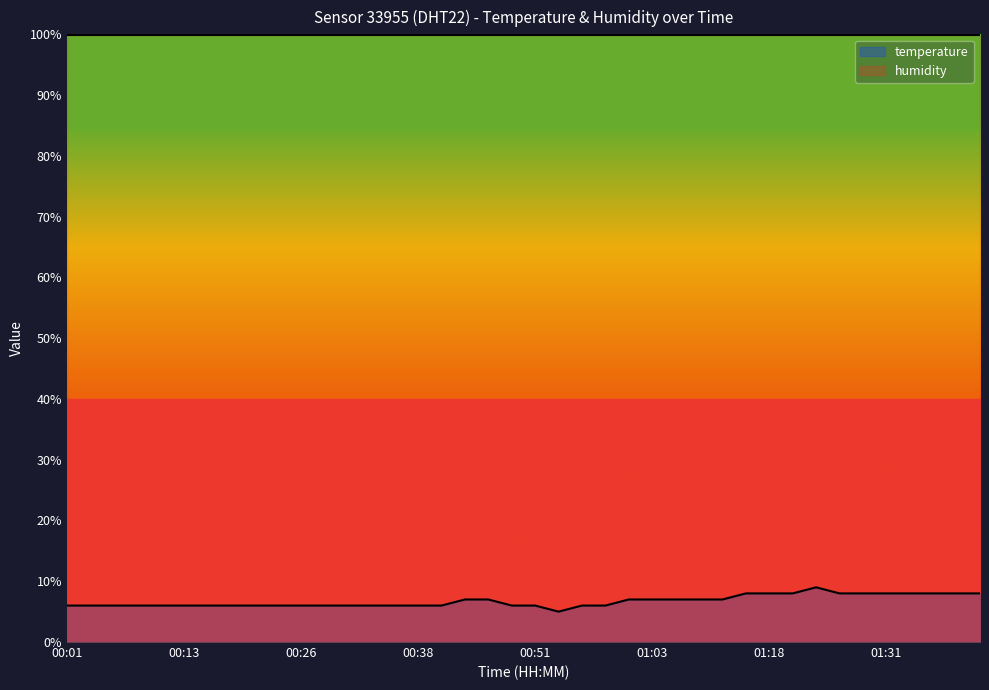

Count the number of data series in this chart.

2